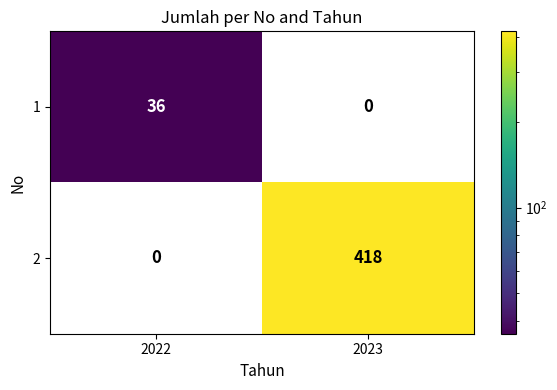

What value does the 1 series have at 2022, to the nearest 5?

35